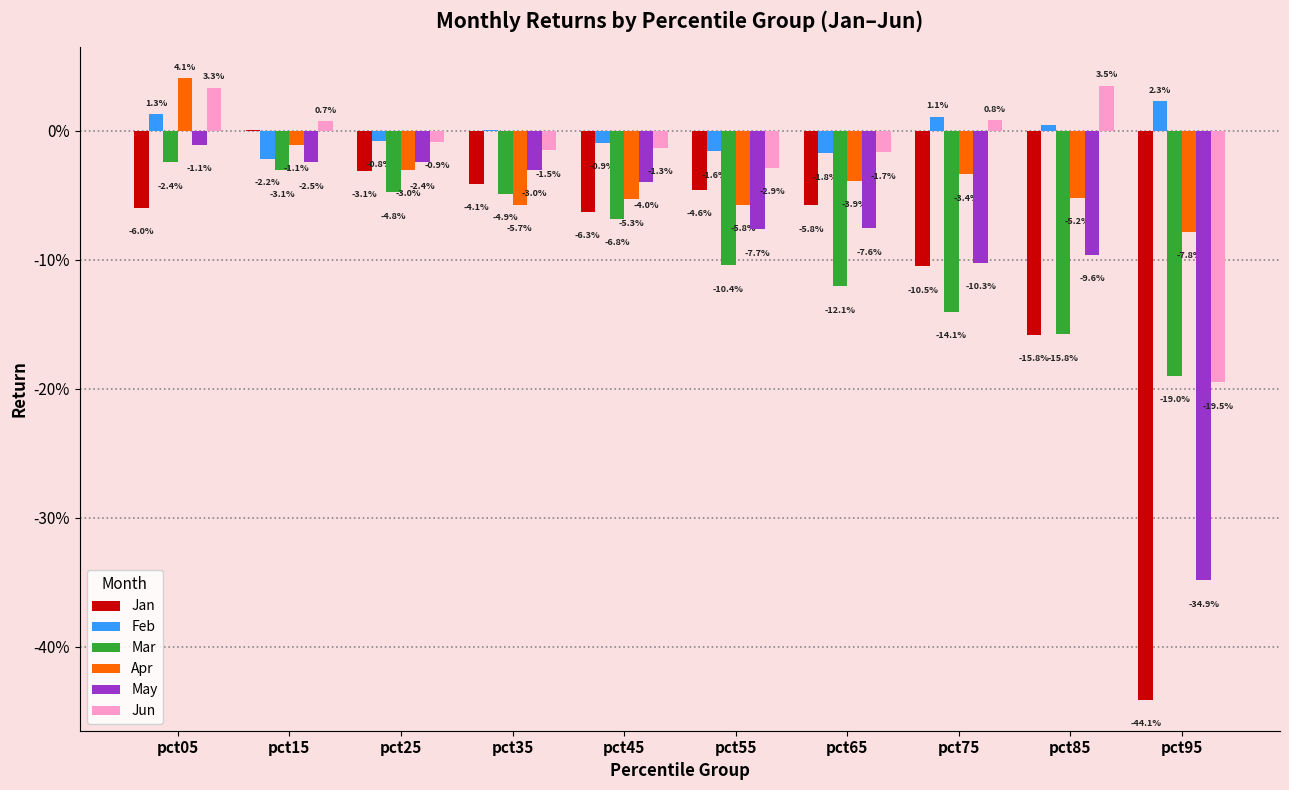

The May series shows -0.1 at pct85. True or false?

True